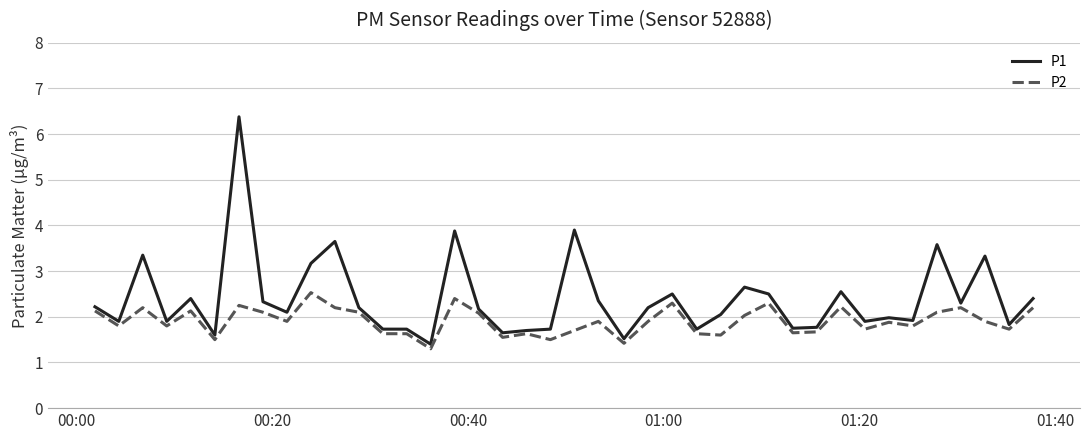

What is the smallest value displayed?

1.3